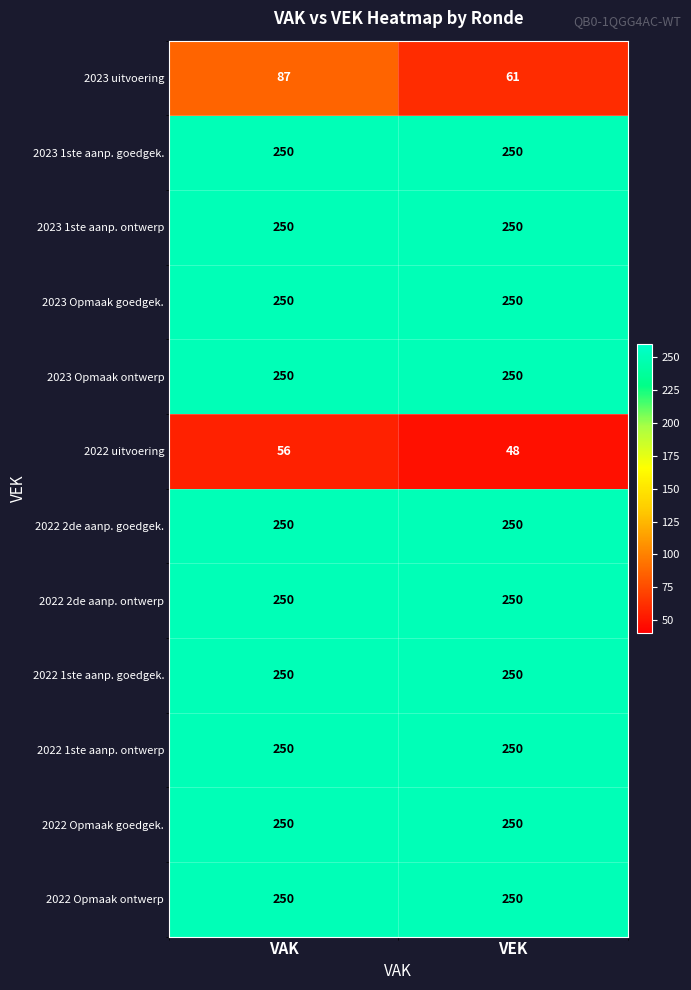

Reading right to left, what are all the values shown in this chart?

2023 uitvoering: VEK=61	VAK=87
2023 1ste aanp. goedgek.: VEK=250	VAK=250
2023 1ste aanp. ontwerp: VEK=250	VAK=250
2023 Opmaak goedgek.: VEK=250	VAK=250
2023 Opmaak ontwerp: VEK=250	VAK=250
2022 uitvoering: VEK=48	VAK=56
2022 2de aanp. goedgek.: VEK=250	VAK=250
2022 2de aanp. ontwerp: VEK=250	VAK=250
2022 1ste aanp. goedgek.: VEK=250	VAK=250
2022 1ste aanp. ontwerp: VEK=250	VAK=250
2022 Opmaak goedgek.: VEK=250	VAK=250
2022 Opmaak ontwerp: VEK=250	VAK=250